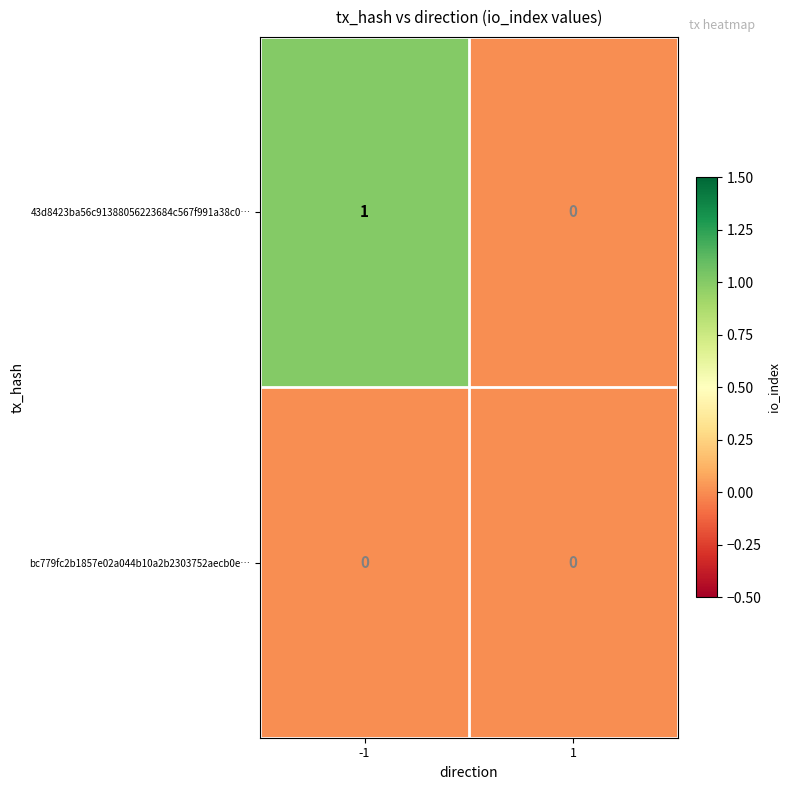

The 43d8423ba56c91388056223684c567f991a38c0… series shows 2 at -1. True or false?

False